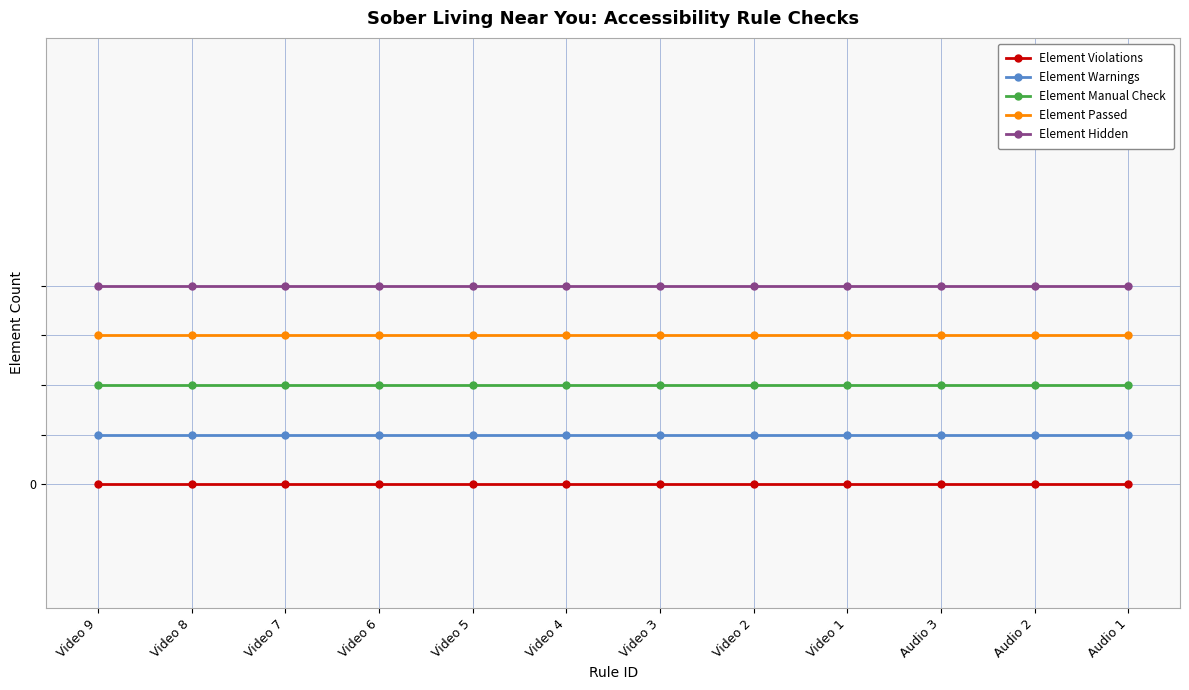

Reading left to right, transcribe all the data shown in this chart.

Element Violations: 0.0	0.0	0.0	0.0	0.0	0.0	0.0	0.0	0.0	0.0	0.0	0.0
Element Warnings: 0.0	0.0	0.0	0.0	0.0	0.0	0.0	0.0	0.0	0.0	0.0	0.0
Element Manual Check: 0.0	0.0	0.0	0.0	0.0	0.0	0.0	0.0	0.0	0.0	0.0	0.0
Element Passed: 0.1	0.1	0.1	0.1	0.1	0.1	0.1	0.1	0.1	0.1	0.1	0.1
Element Hidden: 0.1	0.1	0.1	0.1	0.1	0.1	0.1	0.1	0.1	0.1	0.1	0.1